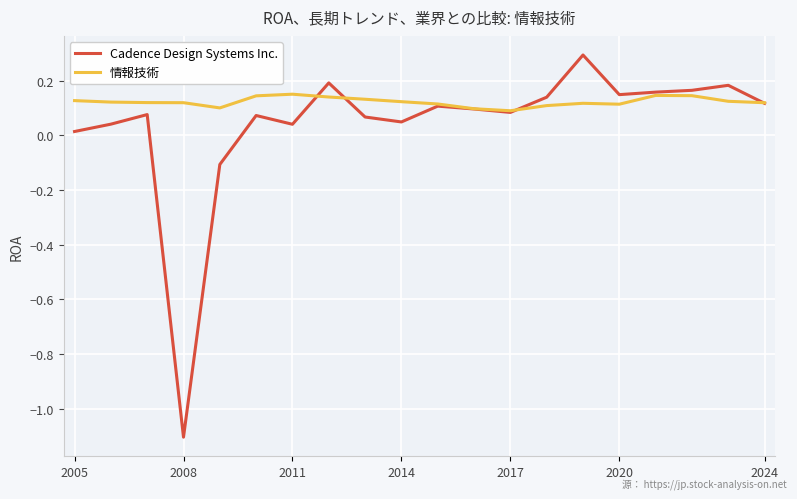

What are all the series names shown in the legend?

Cadence Design Systems Inc., 情報技術